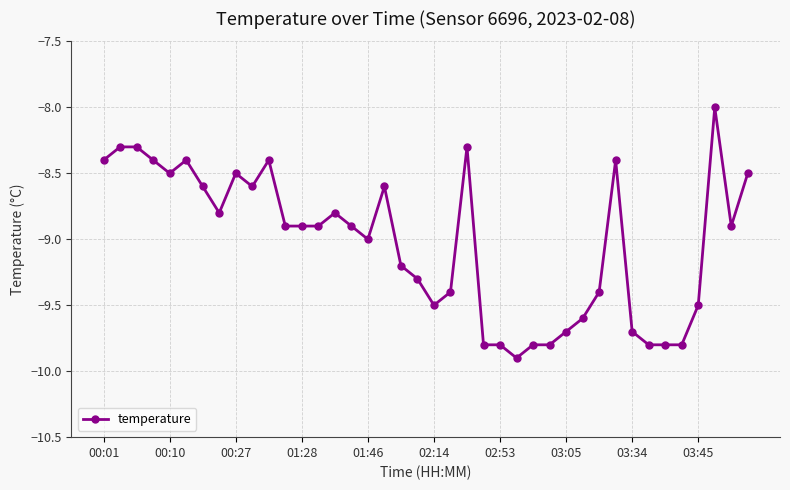

What is the maximum value shown in the chart?

-8.0